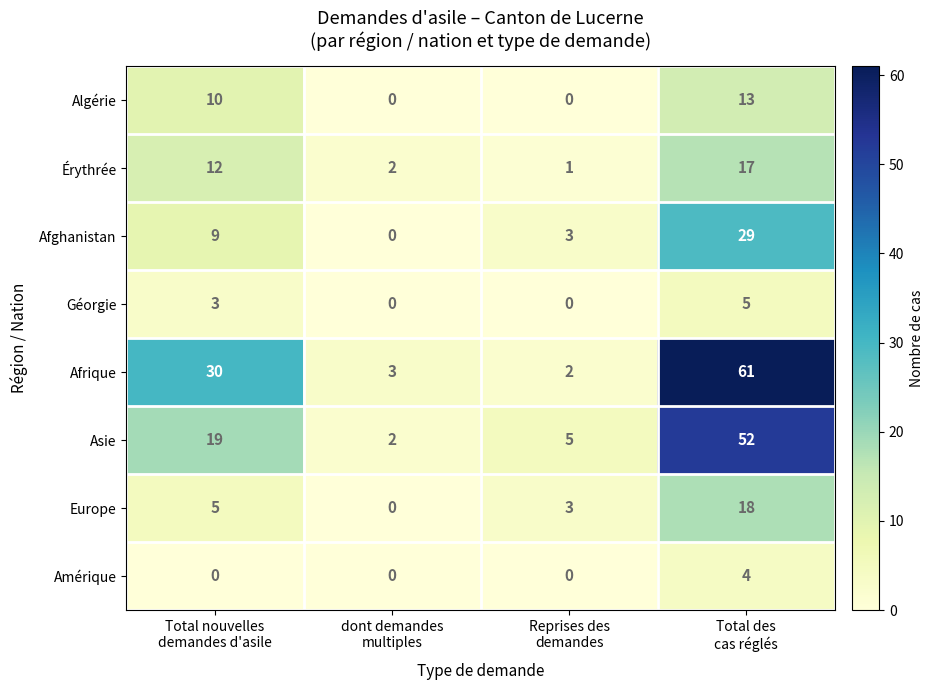

What is the average value of the Afghanistan series?

10